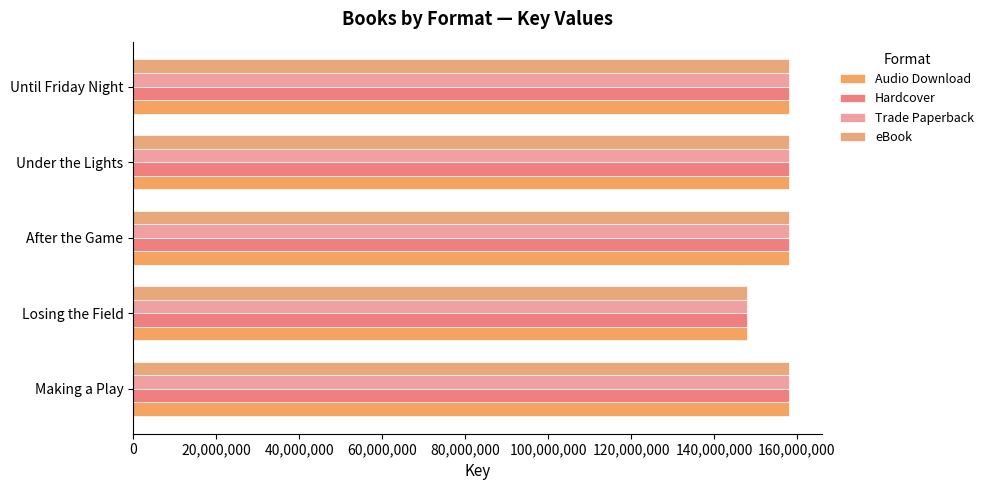

What is the difference between the maximum and minimum values in the Audio Download series?

10054383